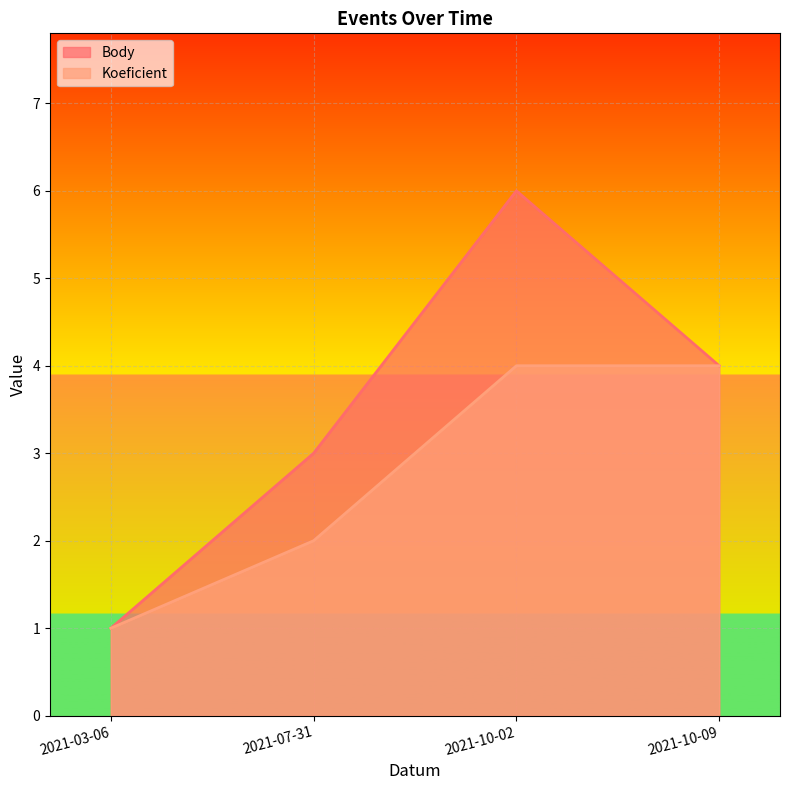

What is the smallest value displayed?

1